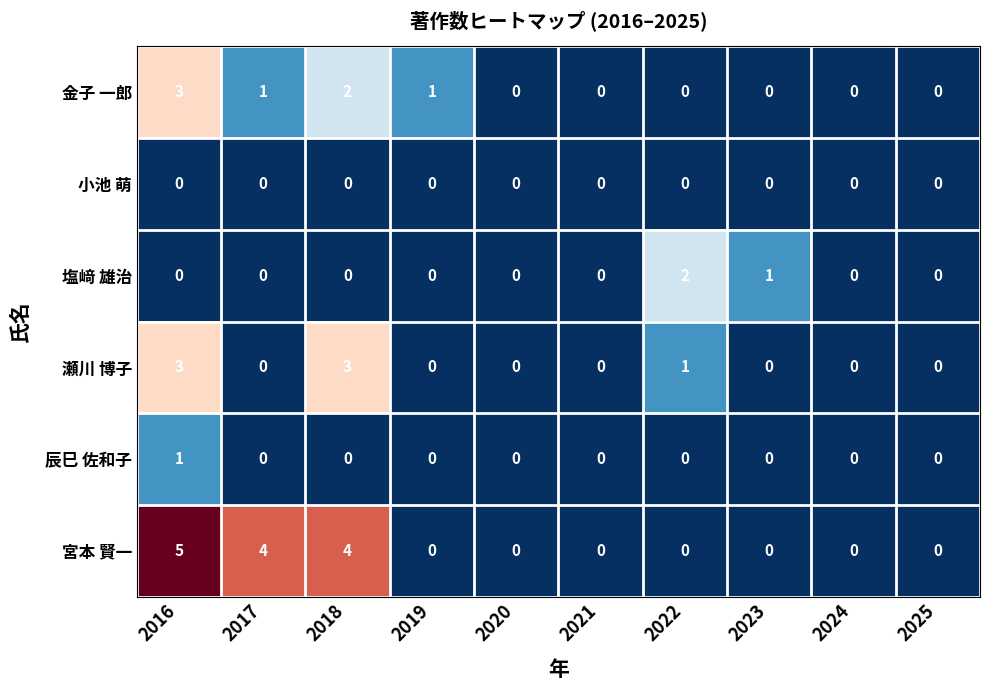

How many data points does each series have?

10